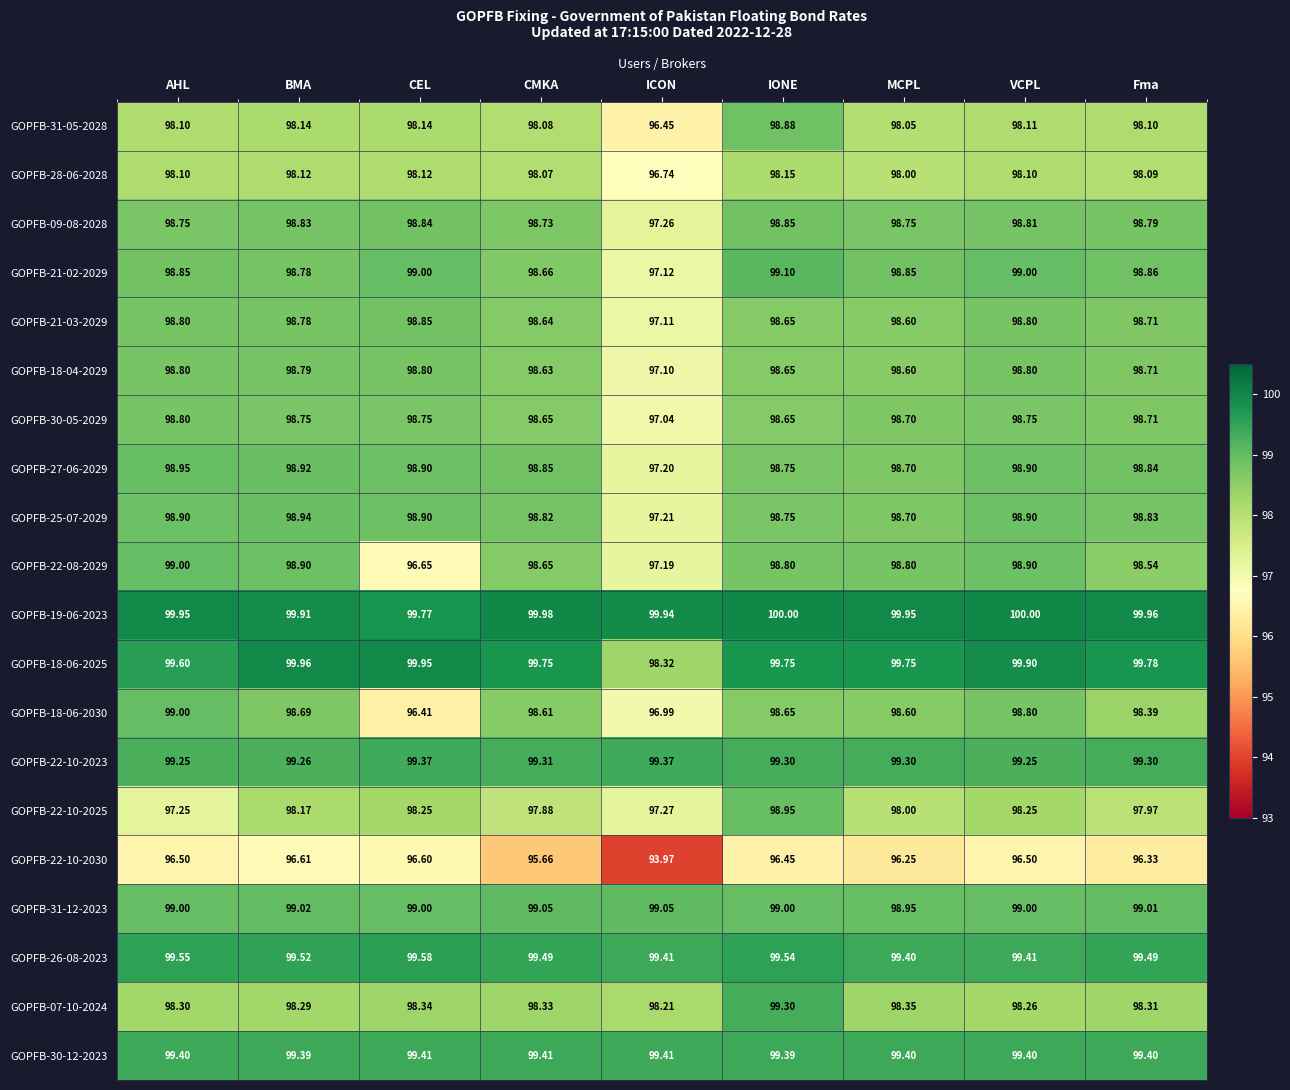

What is the greatest value displayed?

100.0